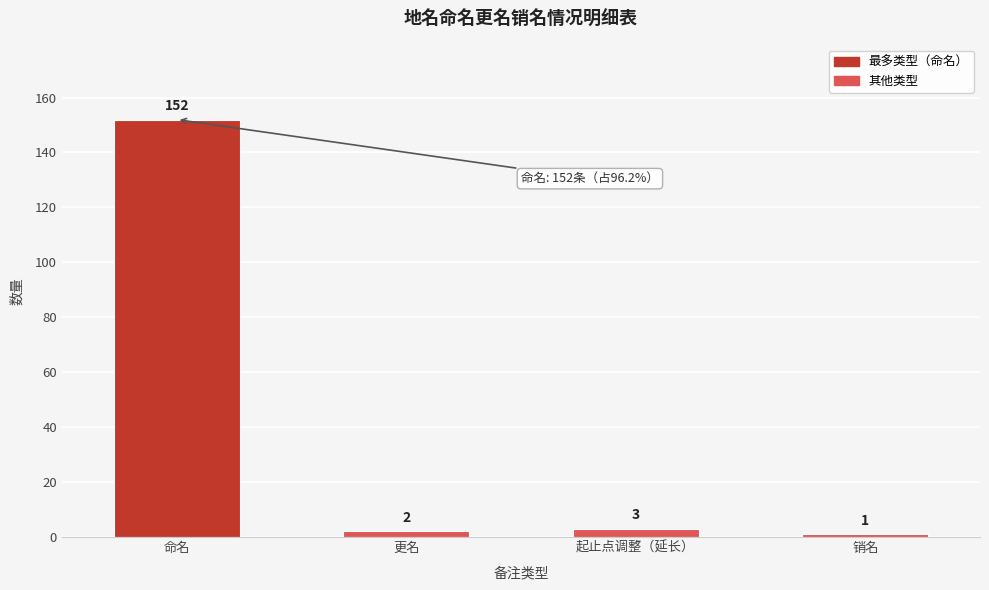

Reading left to right, what are all the values shown in this chart?

152	2	3	1